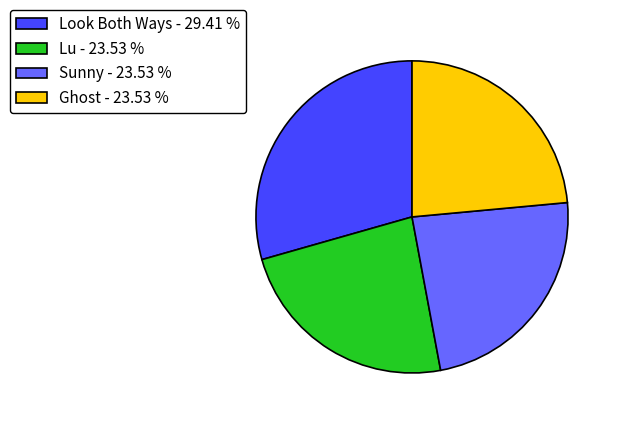

Do Ghost - 23.53 % and Look Both Ways - 29.41 % together represent more than half of the pie?

Yes